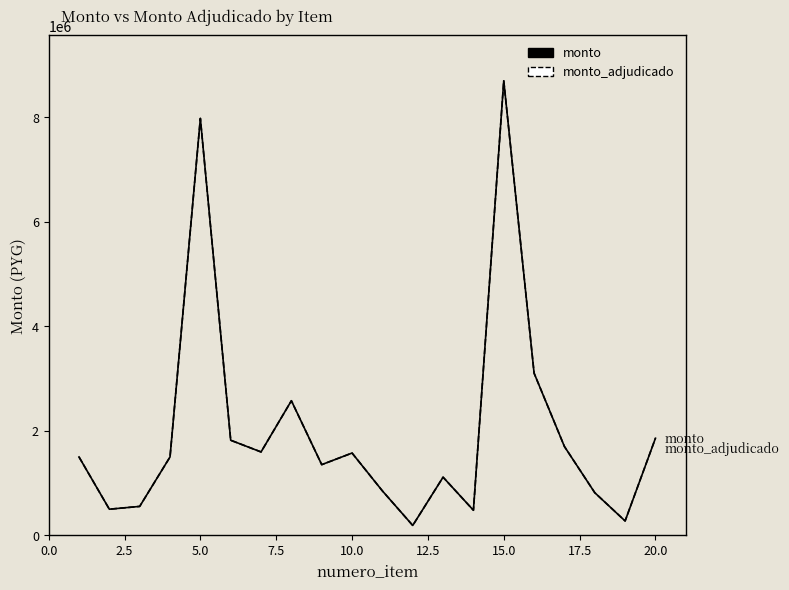

Reading right to left, what are all the values shown in this chart?

monto: 1858500	275000	816000	1700000	3104000	8700000	480000	1113000	189000	850500	1575000	1353000	2576000	1596000	1820000	7980000	1500000	553668	500000	1500000
monto_adjudicado: 1858000	275000	816000	1700000	3104000	8700000	480000	1113000	189000	850500	1575000	1353000	2576000	1596000	1820000	7979999	1500000	553668	500000	1500000